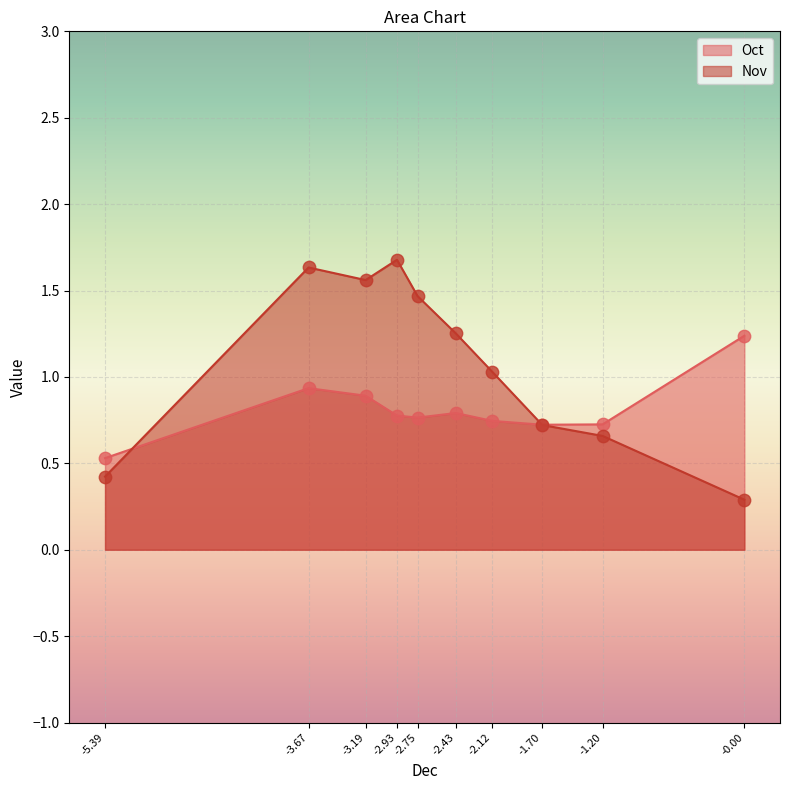

Which series has the largest Y range (max minus min)?

Nov